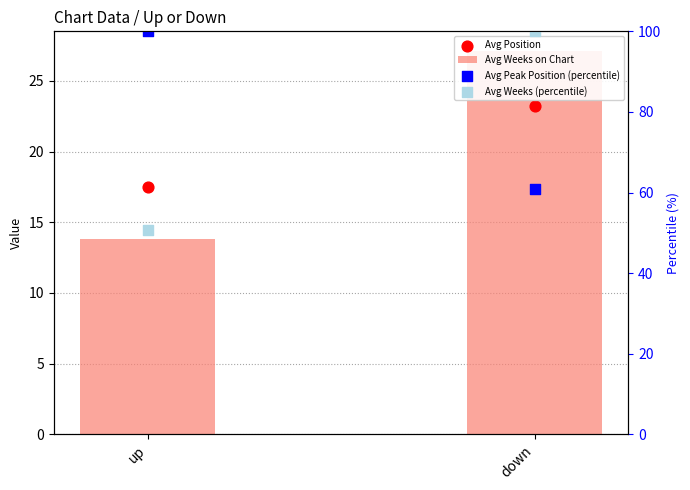

Which series has the largest Y range (max minus min)?

Avg Weeks (percentile)